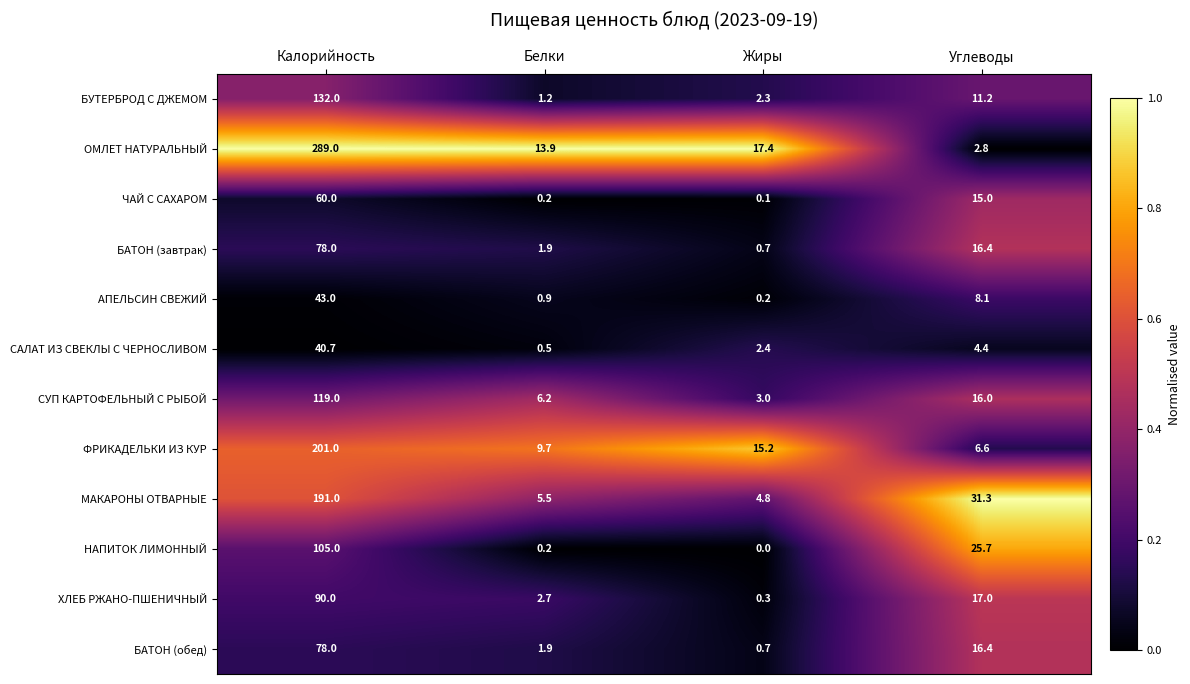

Rank the categories by ФРИКАДЕЛЬКИ ИЗ КУР value from highest to lowest.

Калорийность, Жиры, Белки, Углеводы